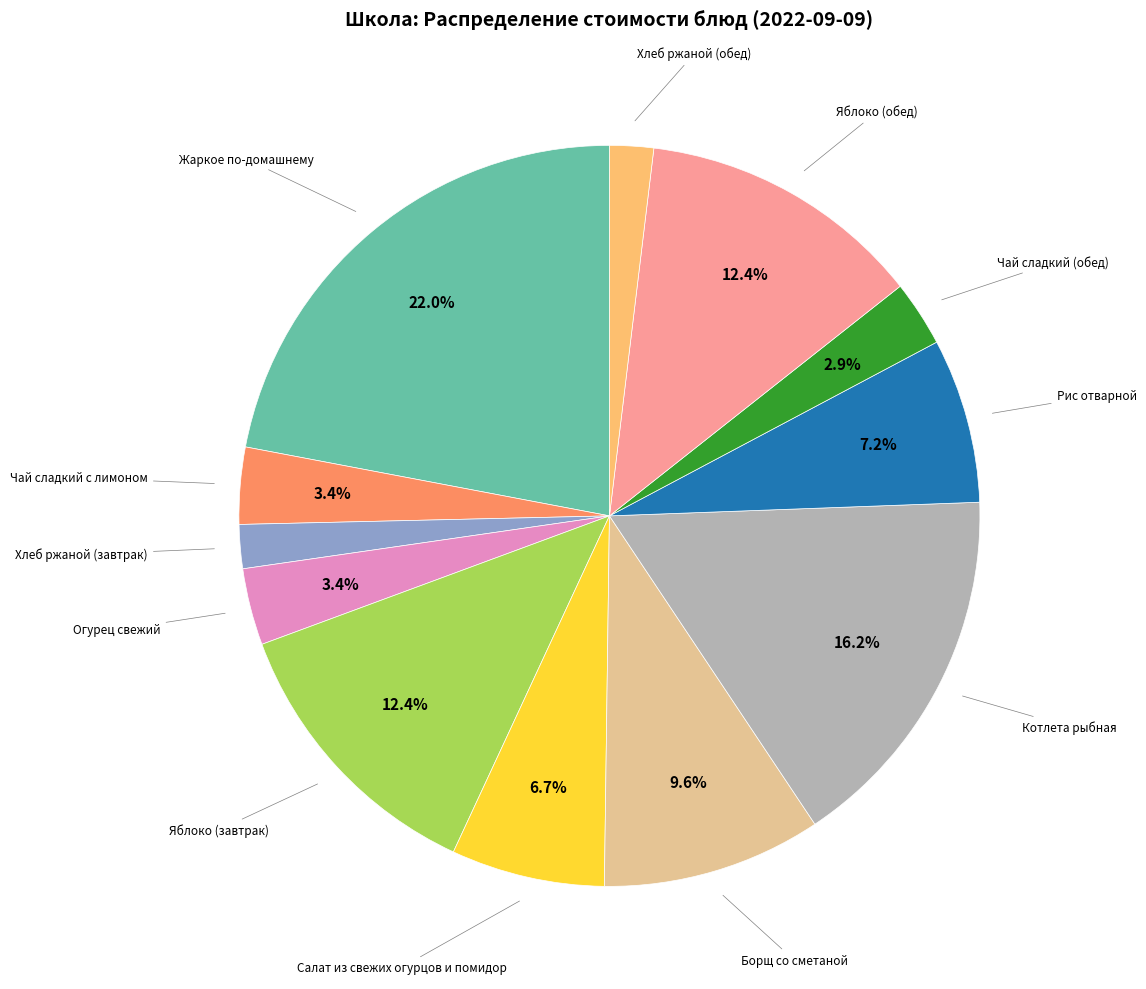

Does any single category account for the majority?

No